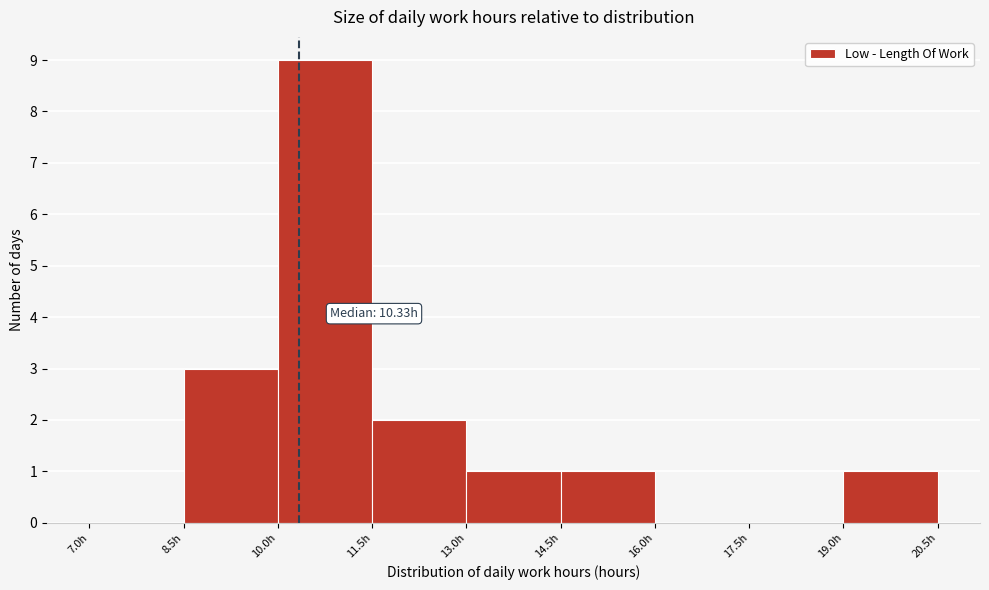

Over which range of the x-axis is the bar tallest?

10.0 to 11.5